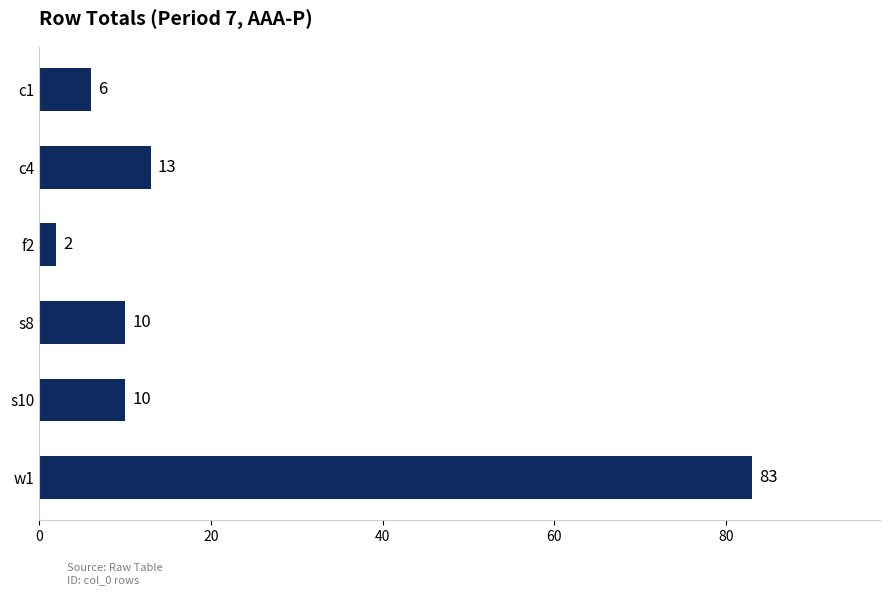

Is it true that the value at s8 is 10?

True